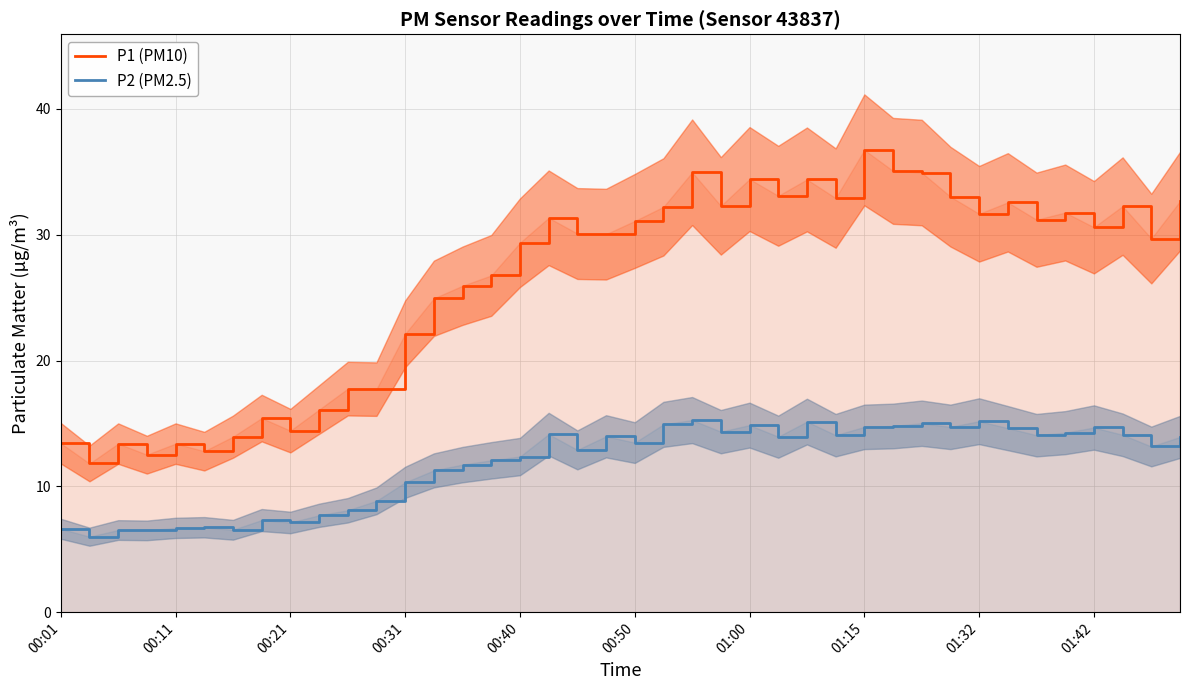

True or false: P2 (PM2.5) and P1 (PM10) cross at least once.

False